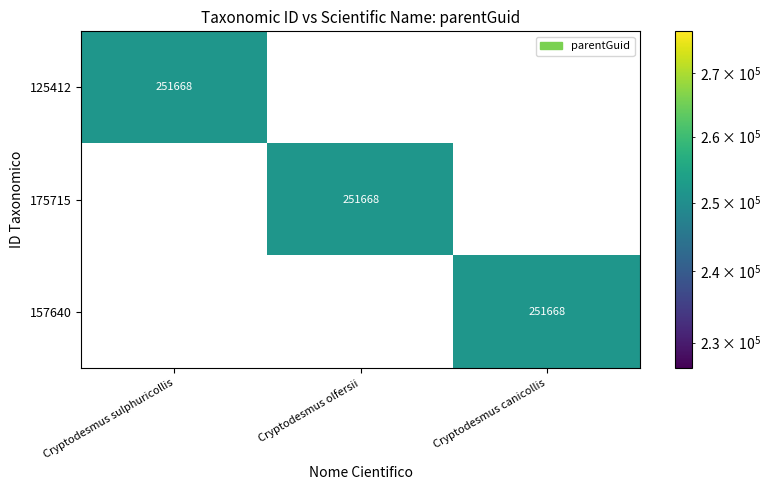

At how many categories does at least one series exceed 31357?

3